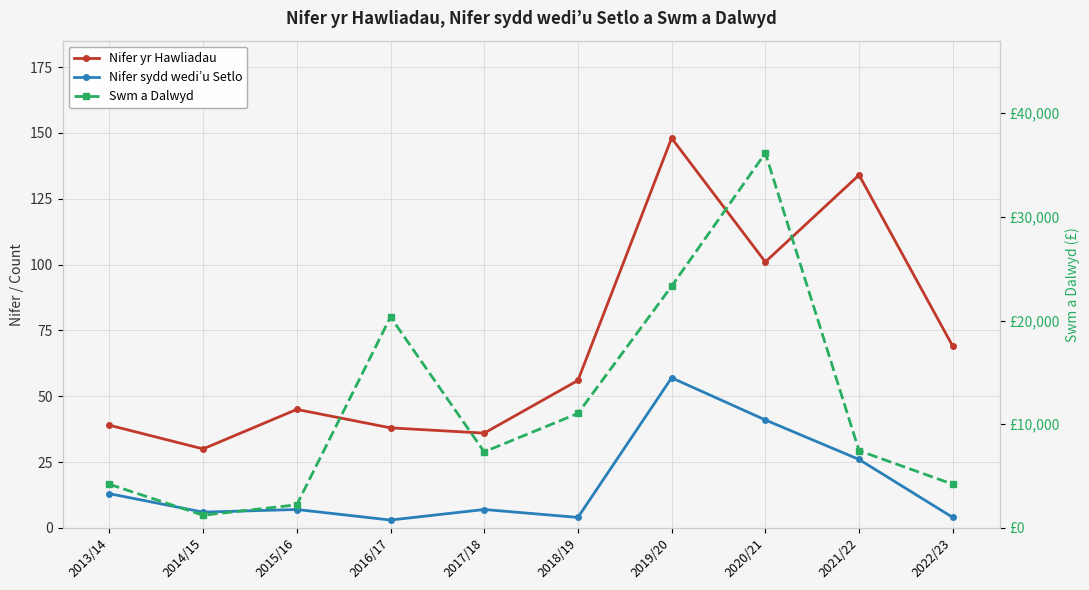

Read the Nifer yr Hawliadau value at 2022/23.

69